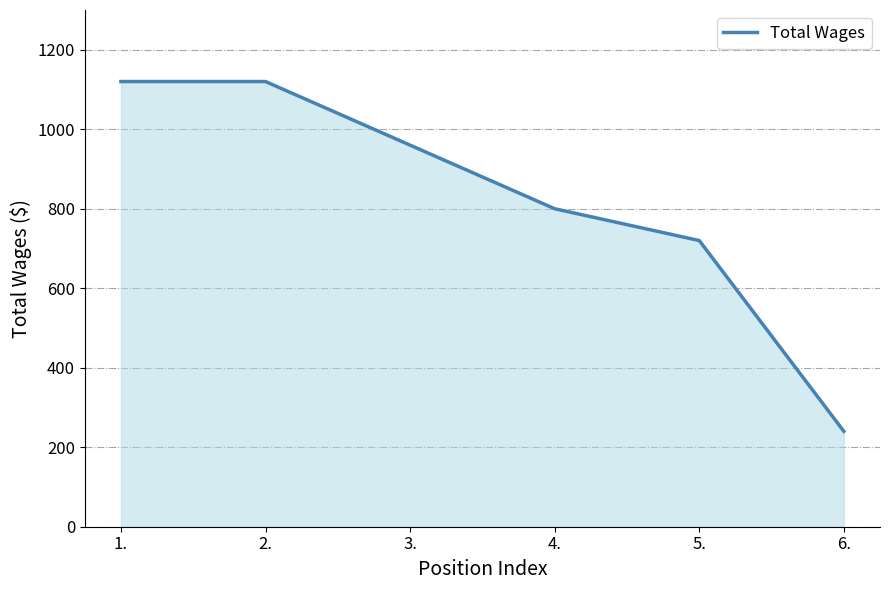

What is the sum of all values?

4960